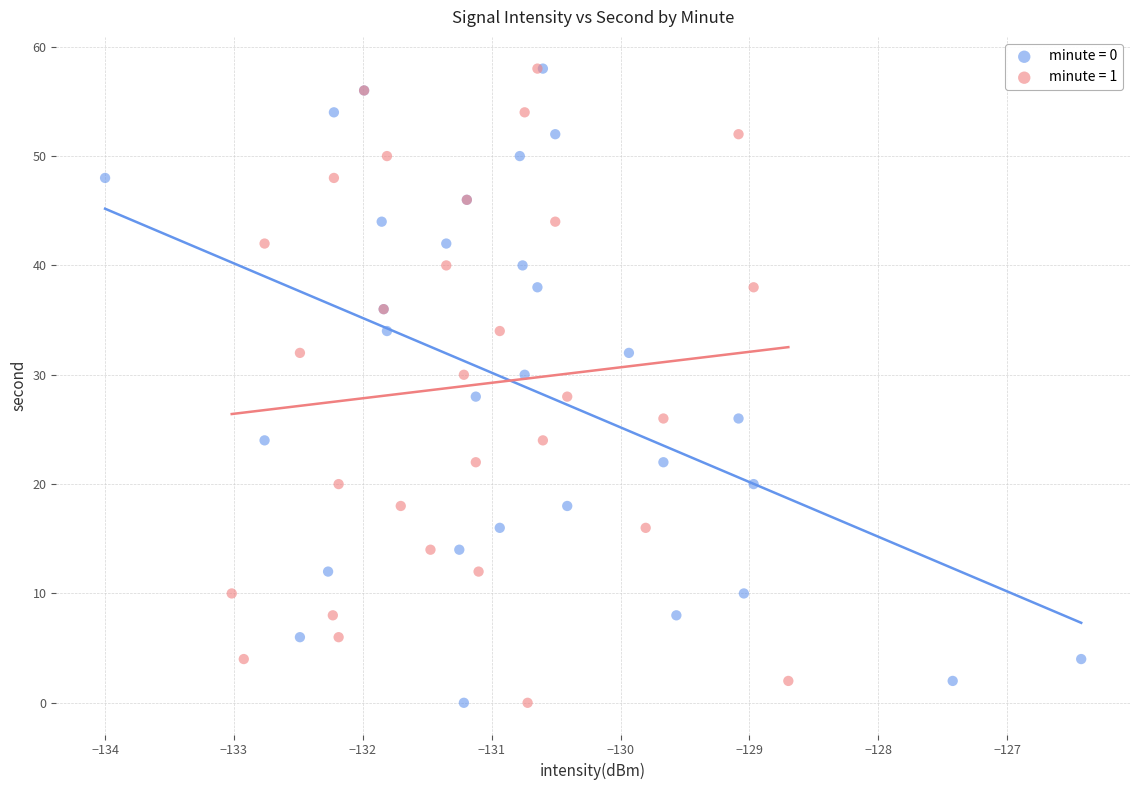

What are all the series names shown in the legend?

minute = 0, minute = 1